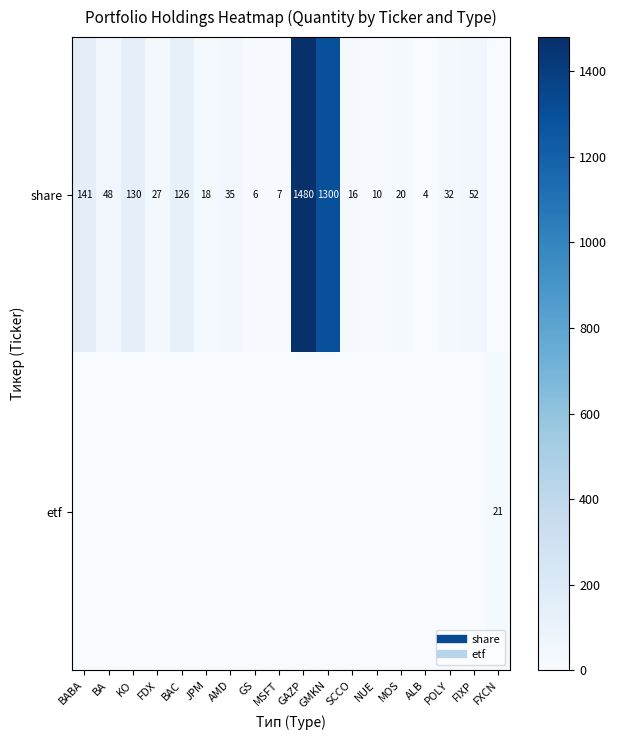

Rank the series by their maximum value, from lowest to highest.

etf, share